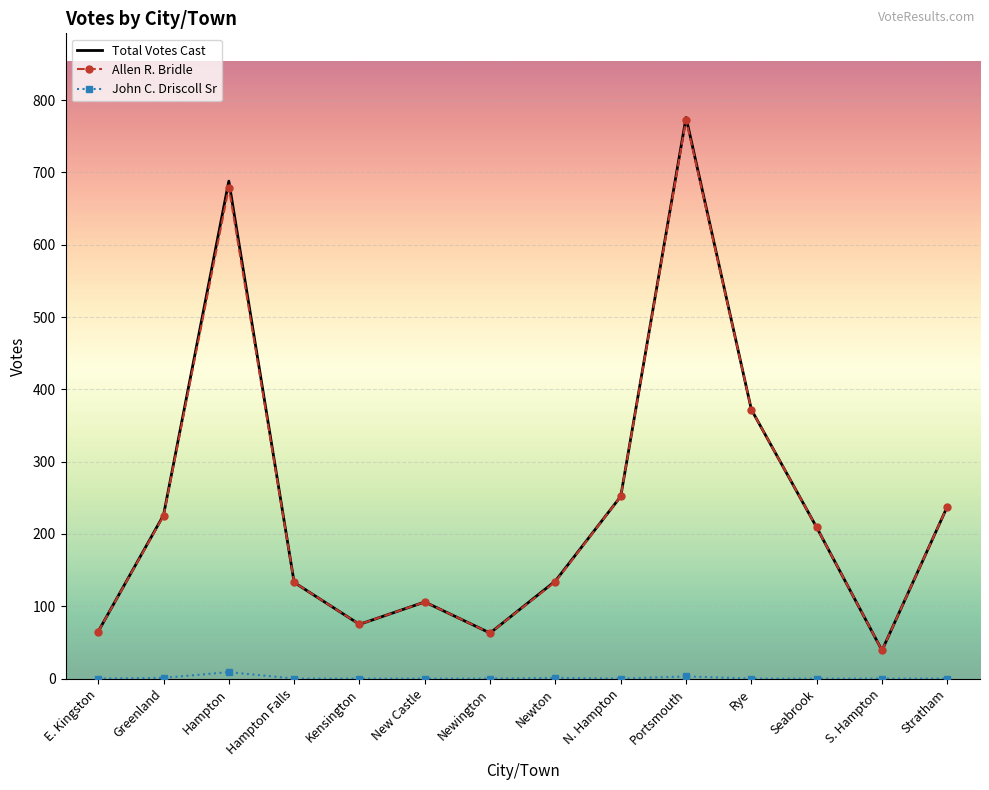

How many series are shown in this chart?

3